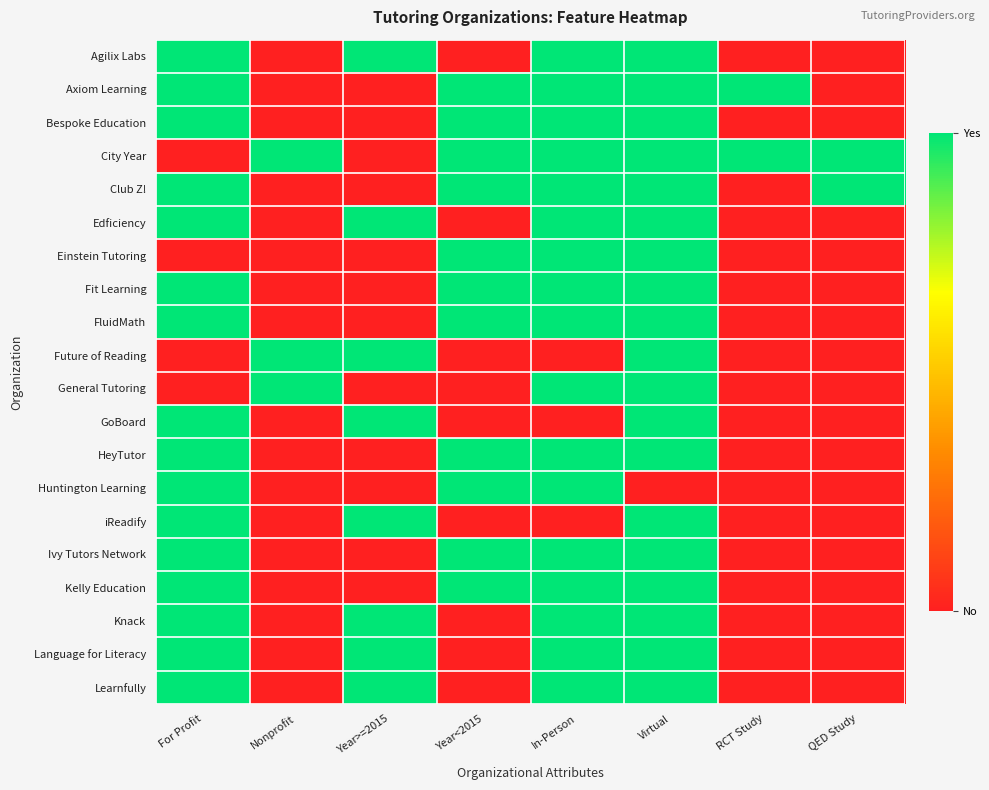

What is the total value across all series at Year>=2015?

8